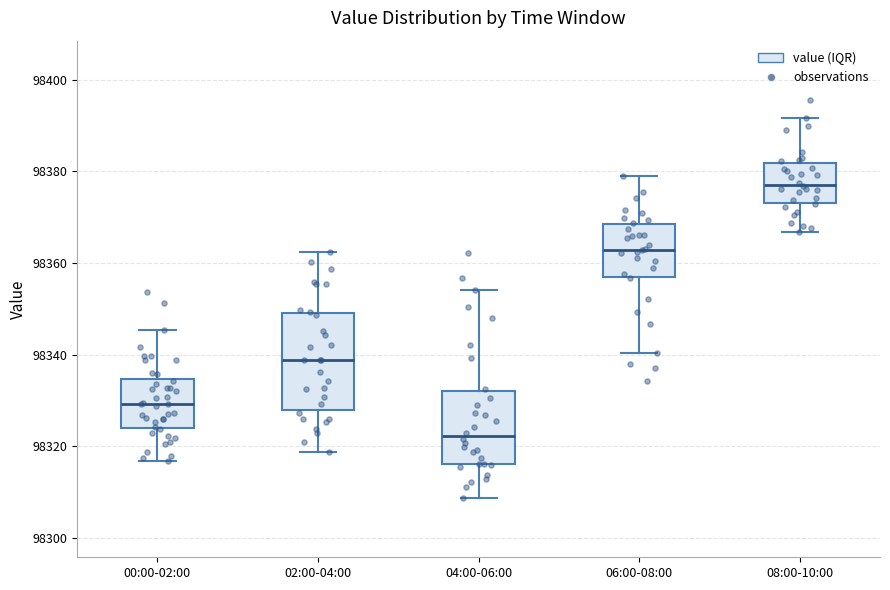

Comparing the boxes themselves (not the whiskers), which one is the tallest?

02:00-04:00